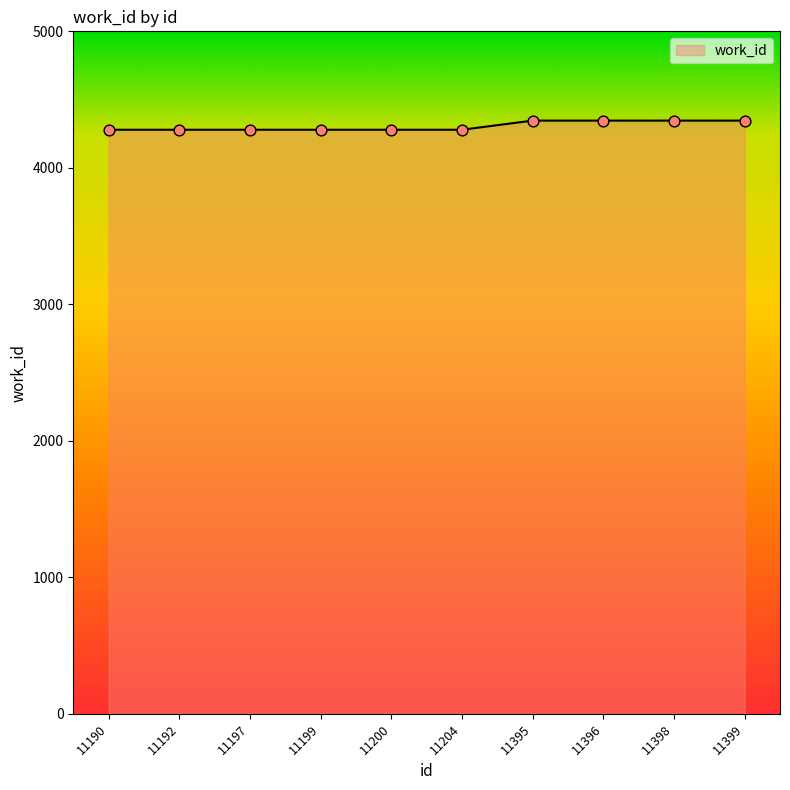

Approximately how many times larger is the value at 11199 compared to 11197?

1.0